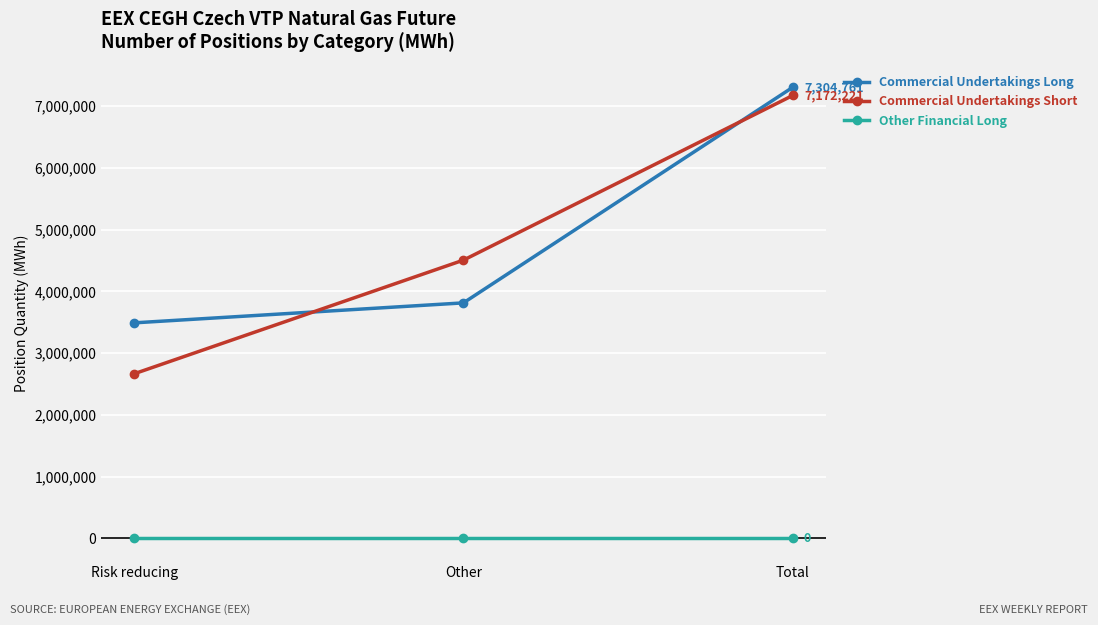

At which label is Commercial Undertakings Long closest to 5397693?

Other